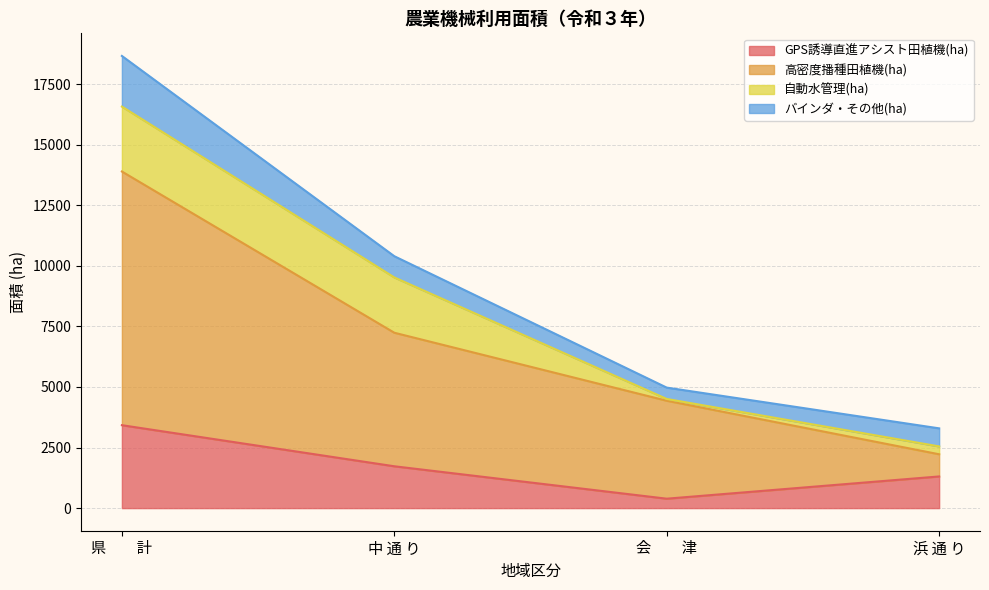

The GPS誘導直進アシスト田植機(ha) series shows 2315.8 at 県　　計. True or false?

False